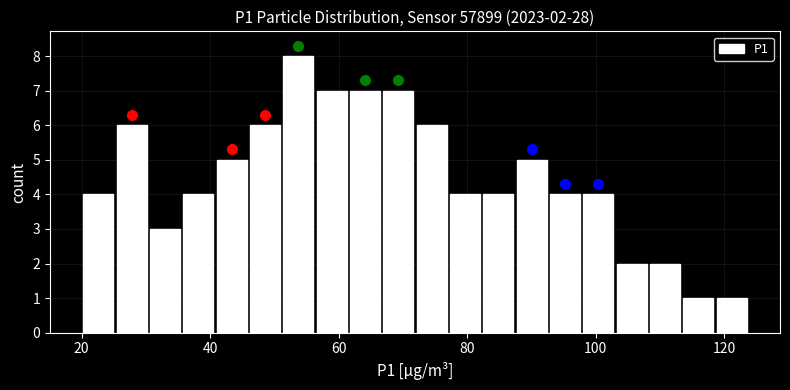

Read against the x-axis, roughly where is the centre of the tallest bar?

54